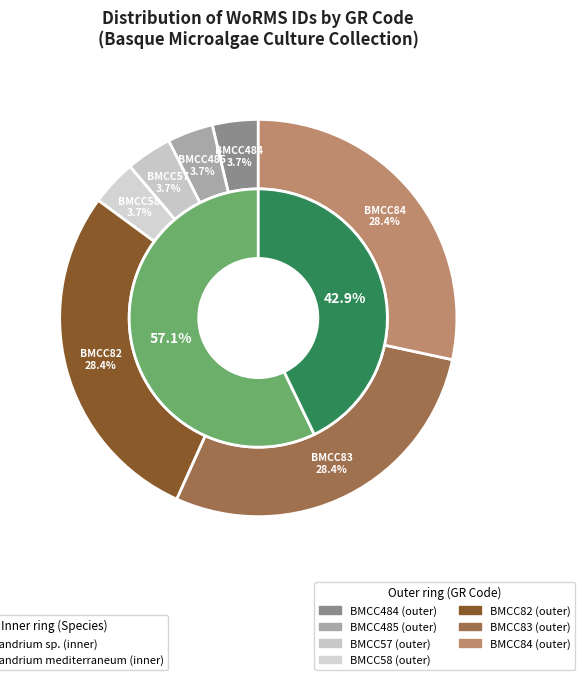

True or false: Alexandrium mediterraneum (BMCC83) accounts for 28% of the total.

True